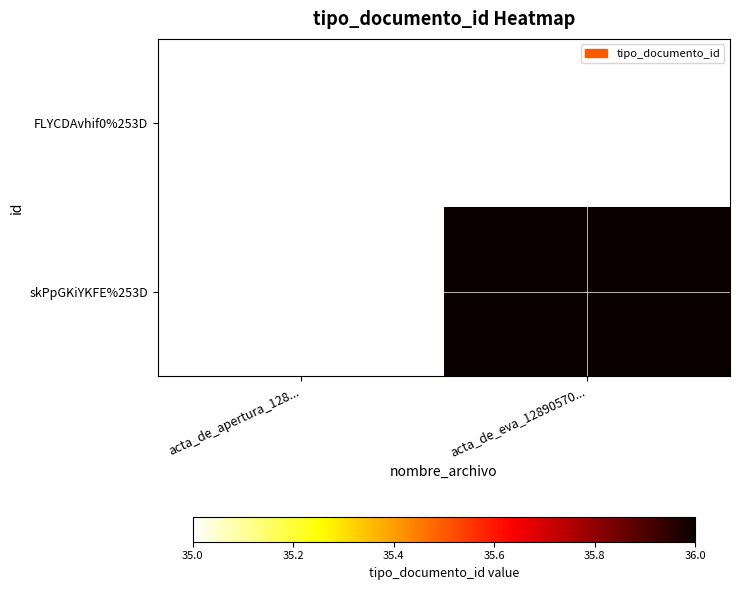

Rank the series by their average value, from highest to lowest.

FLYCDAvhif0%253D, skPpGKiYKFE%253D